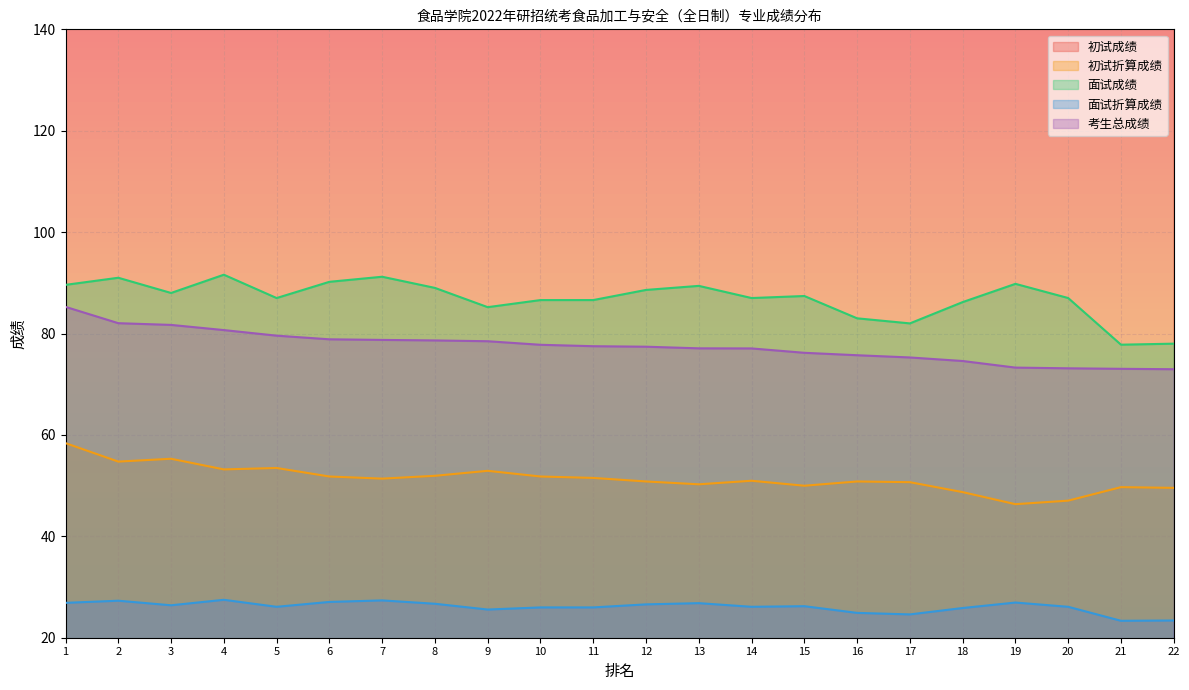

What is the total value across all series at 17?

594.6